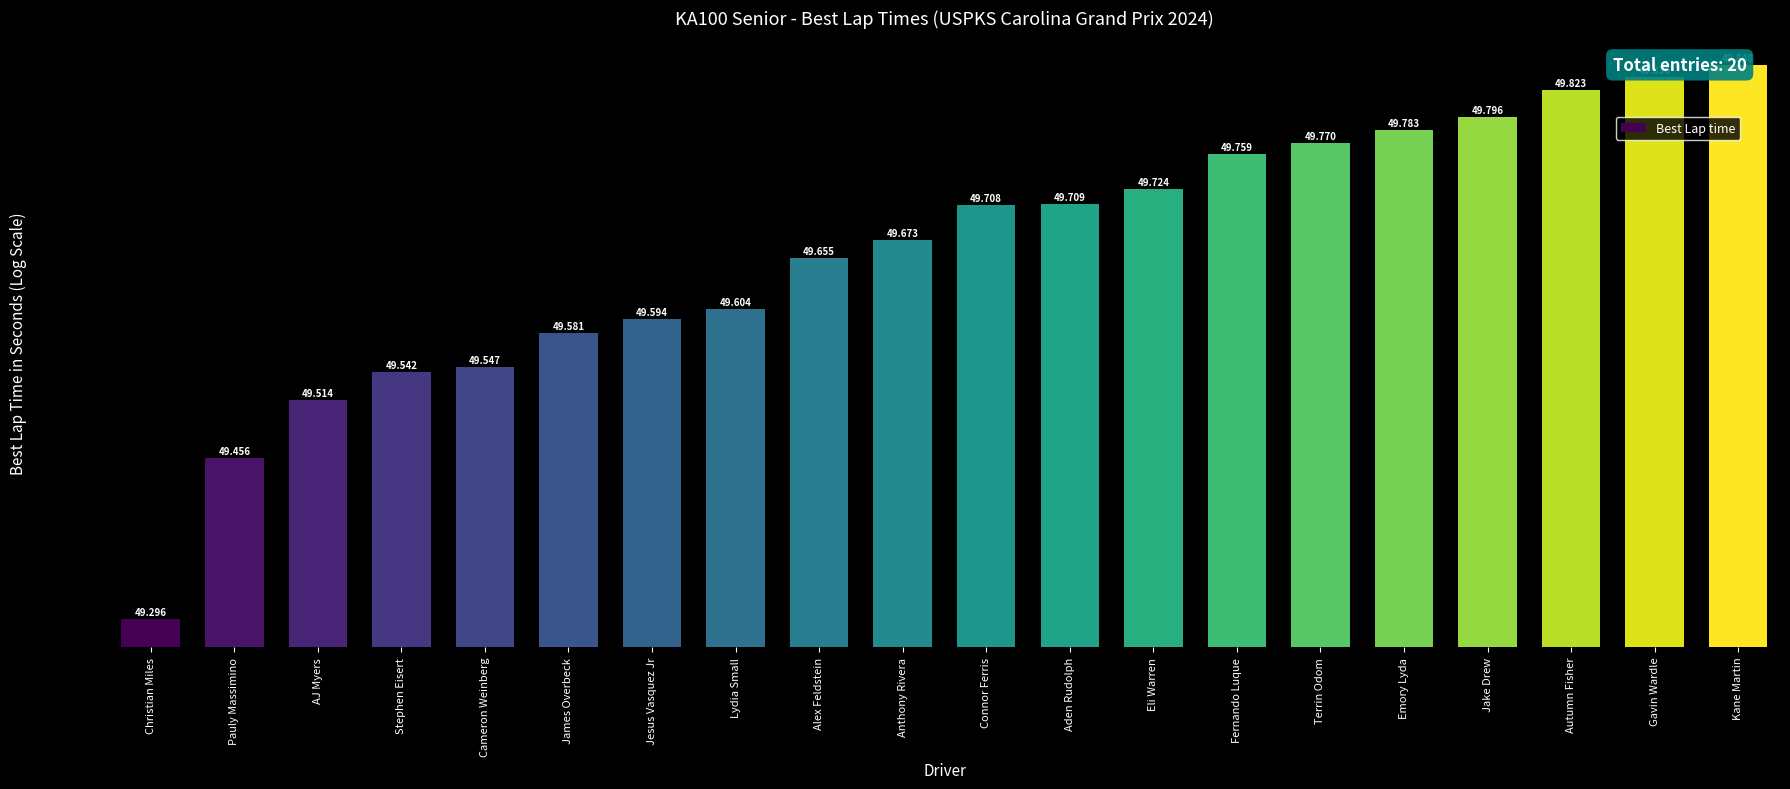

What is the approximate value at AJ Myers?

49.5